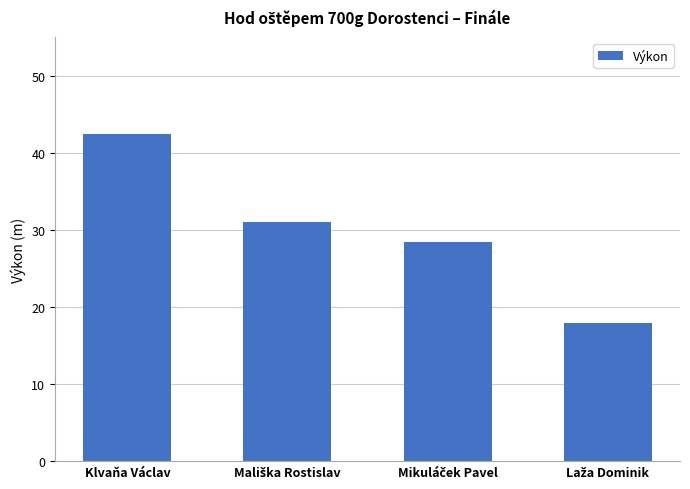

Does the chart contain stacked bars?

No